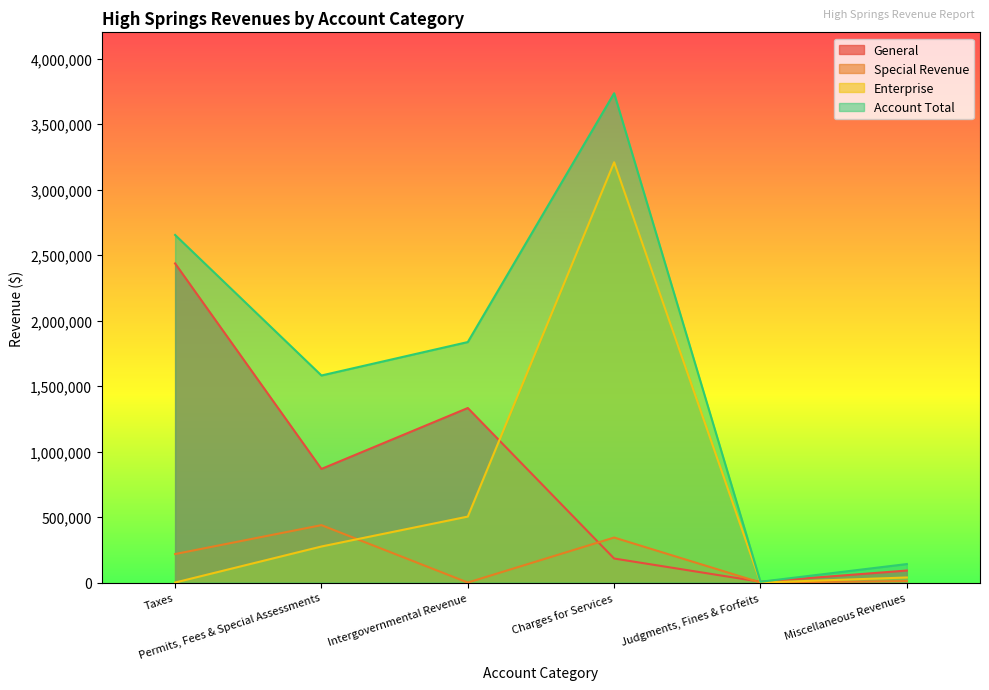

After their last crossing, which series has the higher values: General or Enterprise?

General